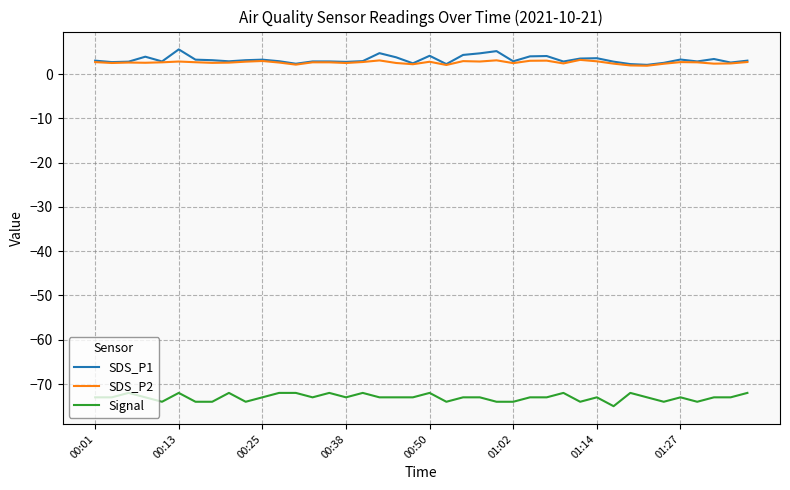

What is the difference between the maximum and minimum values in the SDS_P2 series?

1.3